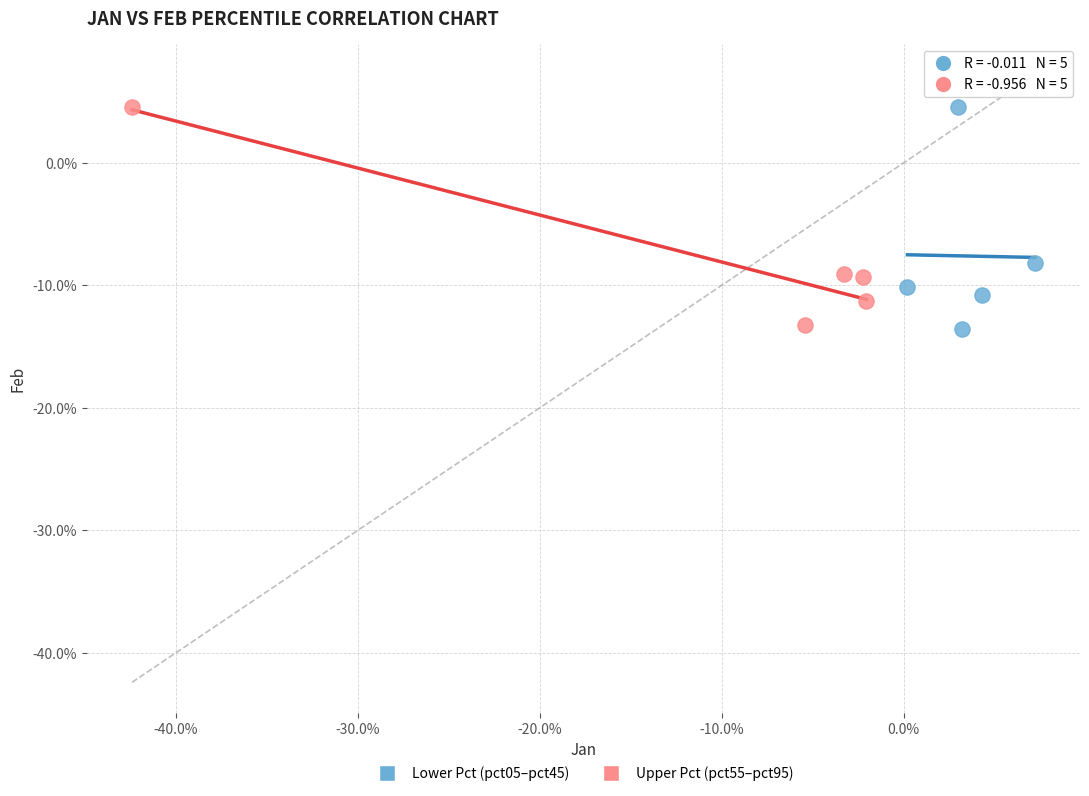

What are all the series names shown in the legend?

Lower Pct (pct05–pct45), Upper Pct (pct55–pct95)